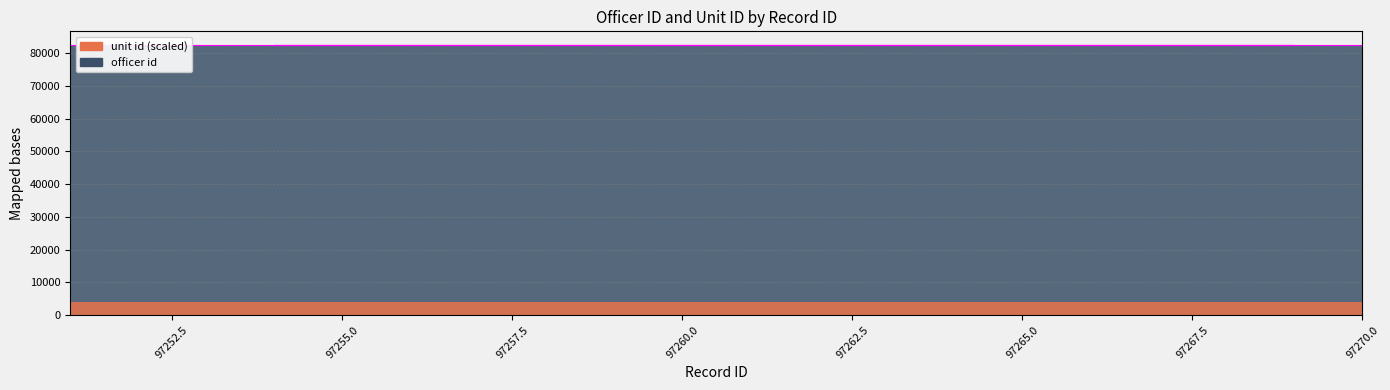

Rank the categories by value from lowest to highest.

97251, 97252, 97253, 97254, 97255, 97256, 97257, 97258, 97259, 97260, 97261, 97262, 97263, 97264, 97265, 97266, 97267, 97268, 97269, 97270